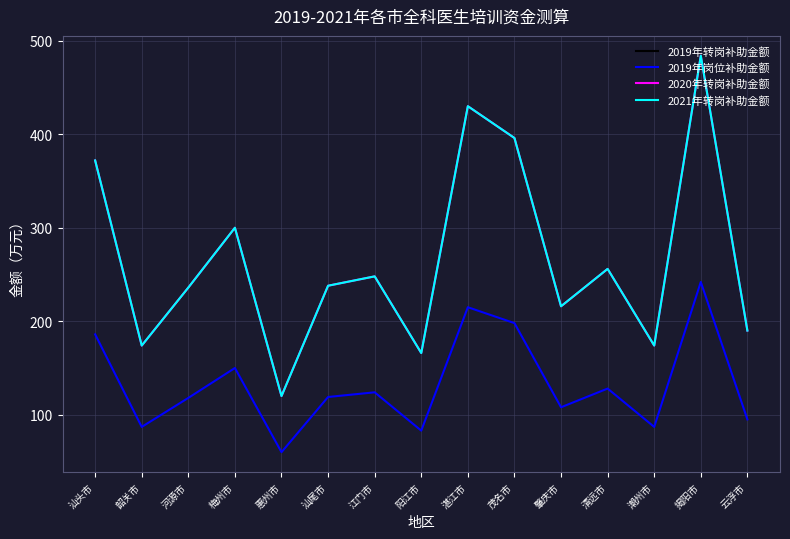

What is the label of the 7th point from the left?

江门市